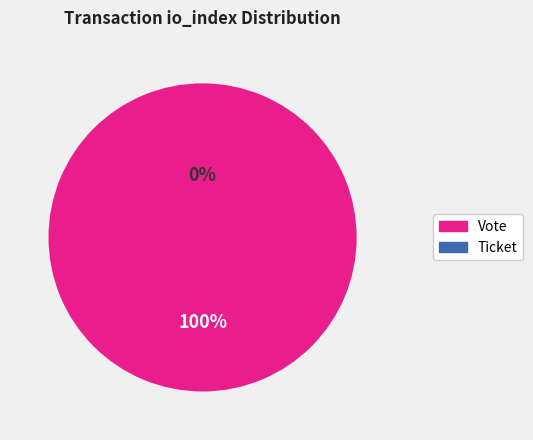

How many segments does this pie chart have?

2